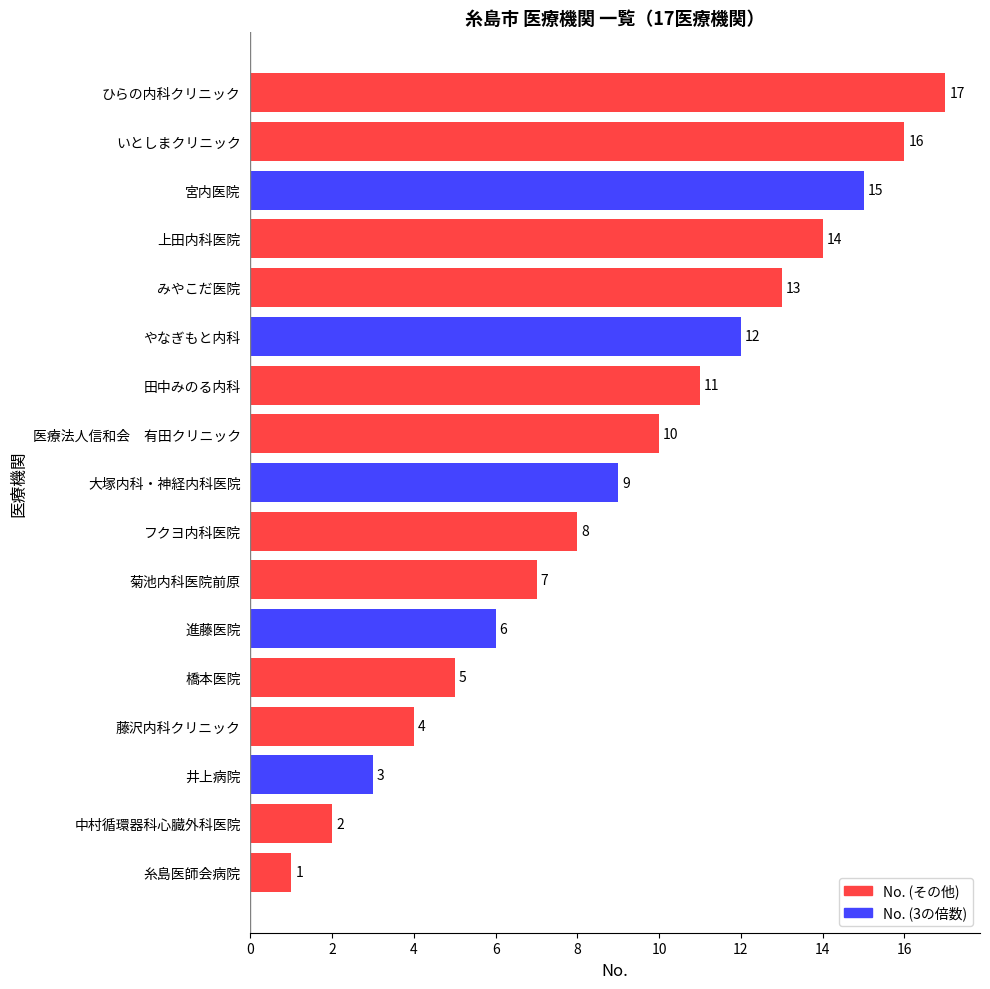

Where is the data nearest to the value 9?

大塚内科・神経内科医院